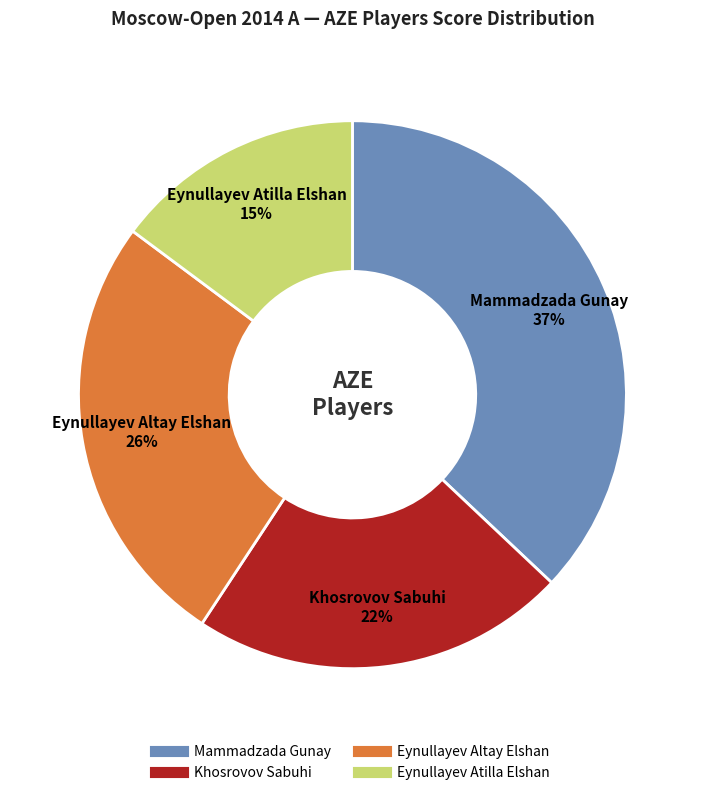

Approximately how many times larger is the value at Eynullayev Atilla Elshan compared to Eynullayev Altay Elshan?

0.6